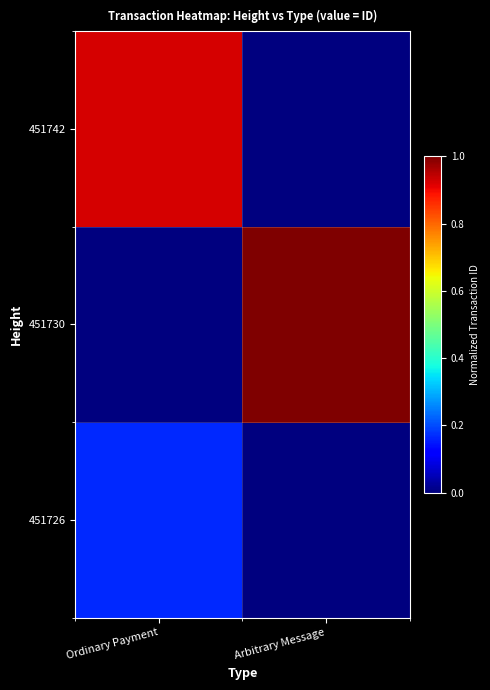

Reading right to left, transcribe all the data shown in this chart.

451726: Arbitrary Message=0.0	Ordinary Payment=0.2
451730: Arbitrary Message=1.0	Ordinary Payment=0.0
451742: Arbitrary Message=0.0	Ordinary Payment=0.9